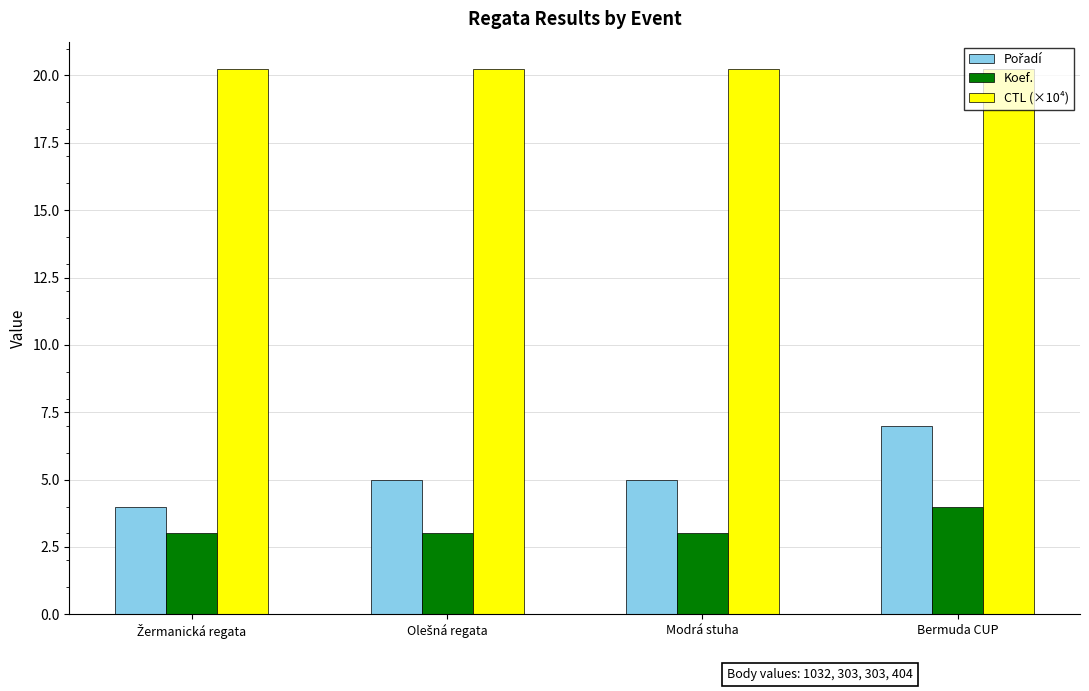

Is it true that CTL (×10⁴) equals 29.5 at Modrá stuha?

False